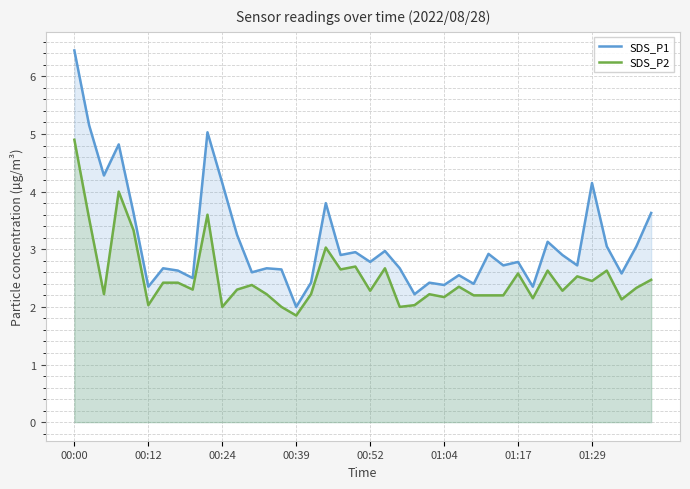

The value of SDS_P1 at 00:39 is 3.6. True or false?

False